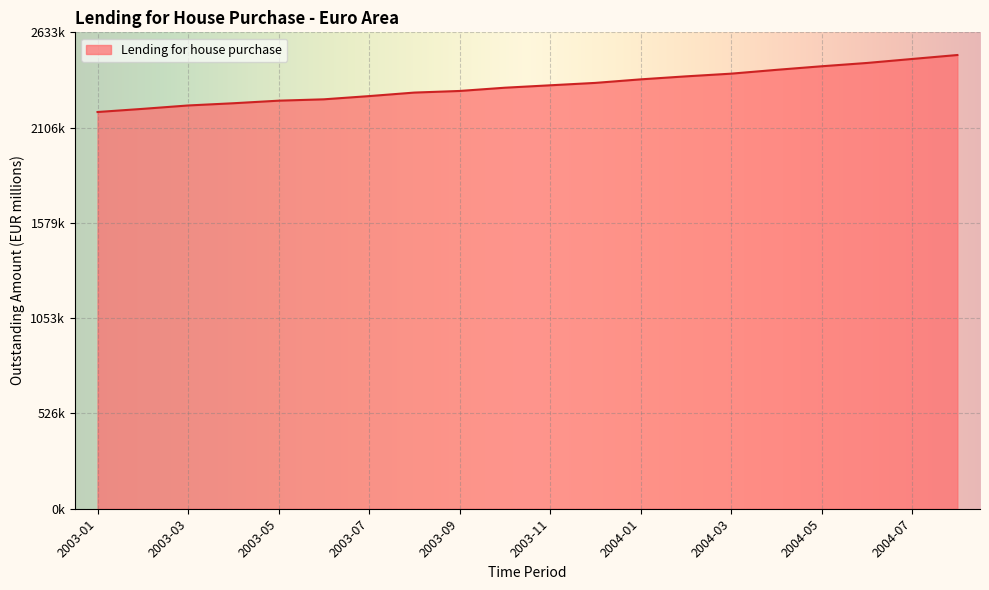

What is the value of the 8th point from the left?

2300105